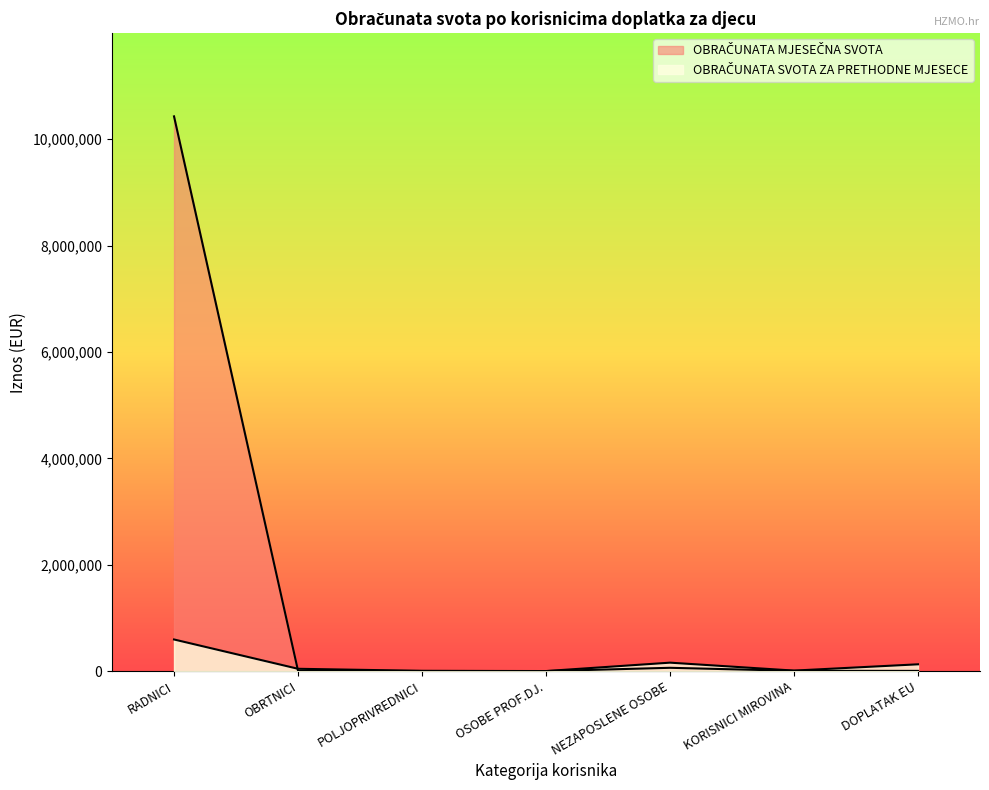

What is the difference between the second highest and second lowest values in the OBRAČUNATA SVOTA ZA PRETHODNE MJESECE series?

153997.6